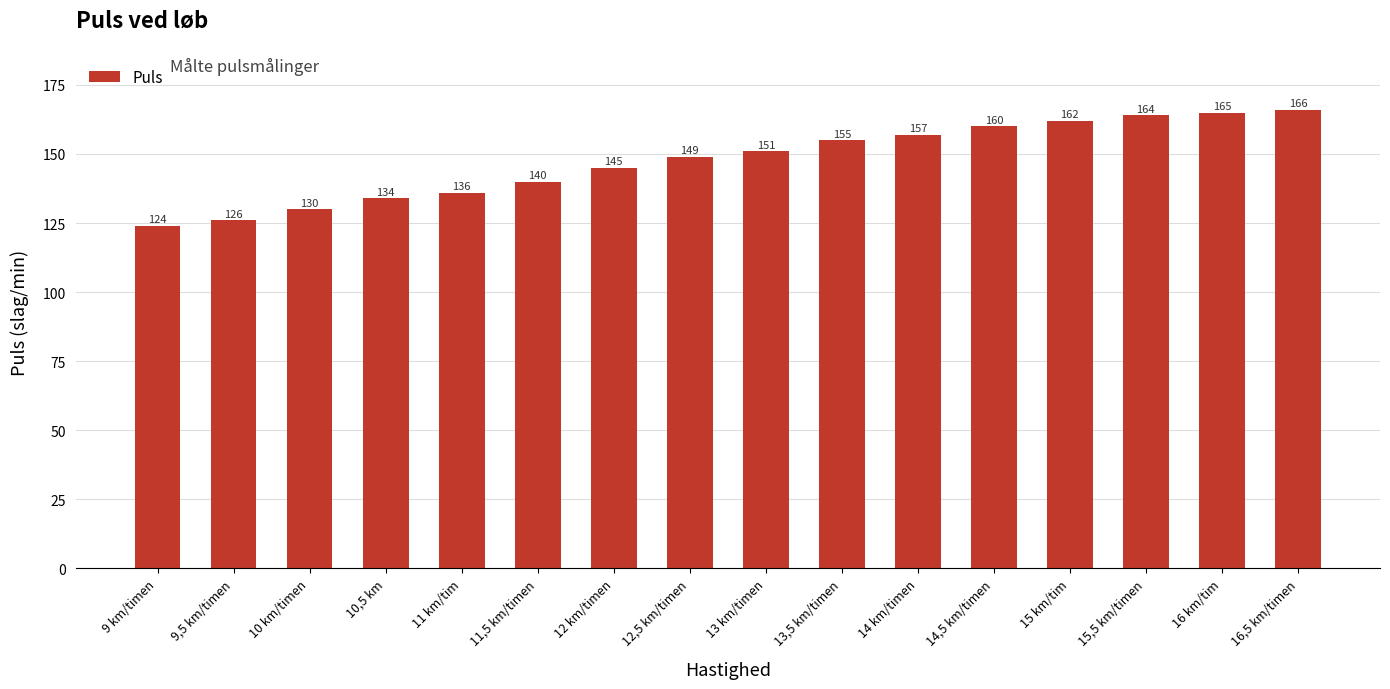

How many bars are there in total?

16